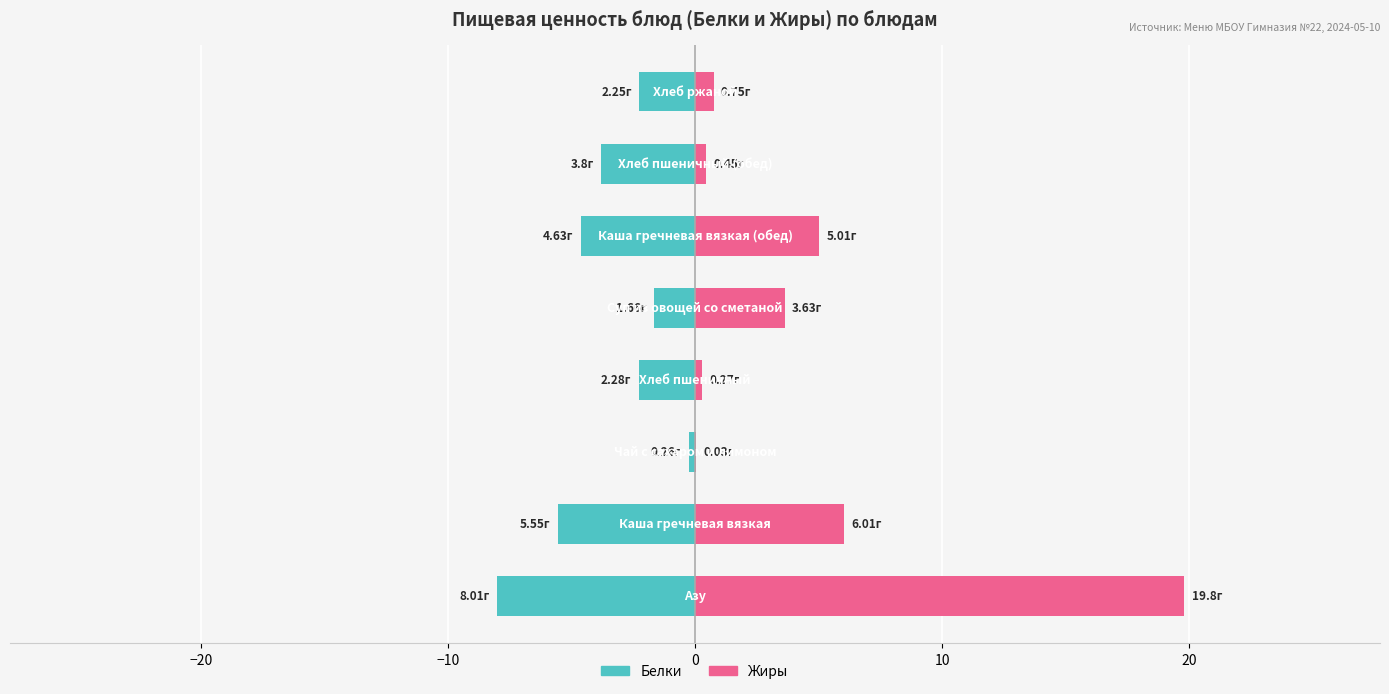

Count the number of data series in this chart.

2